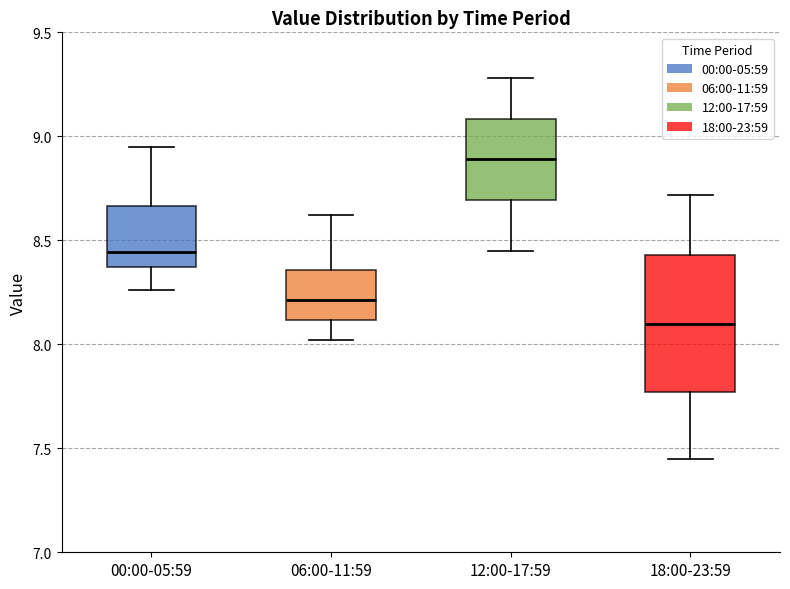

Reading left to right, read every box against the y-axis: the position of its median line, the range the box covers, and the ends of its whiskers. The values are not printed on the chart, so give them approximately, as read against the axis.

00:00-05:59: median 8.45, box 8.35 to 8.65, whiskers 8.25 to 8.95
06:00-11:59: median 8.20, box 8.10 to 8.35, whiskers 8.00 to 8.60
12:00-17:59: median 8.90, box 8.70 to 9.10, whiskers 8.45 to 9.30
18:00-23:59: median 8.10, box 7.75 to 8.45, whiskers 7.45 to 8.70